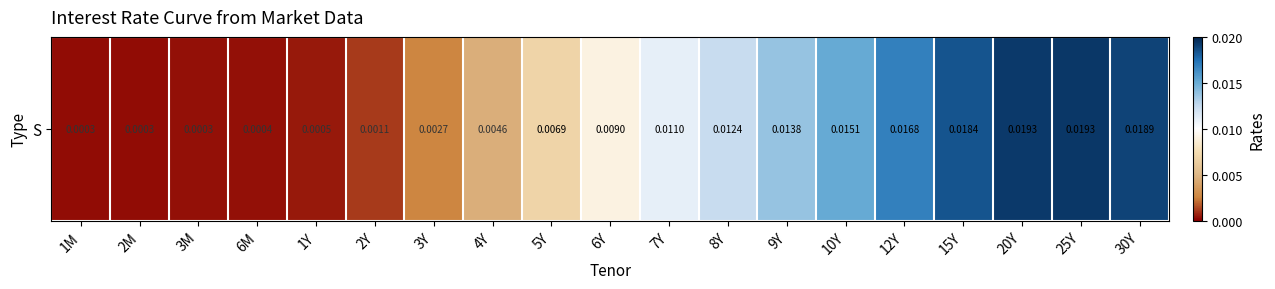

List the labels in order of value, largest first.

25Y, 20Y, 30Y, 15Y, 12Y, 10Y, 9Y, 8Y, 7Y, 6Y, 5Y, 4Y, 3Y, 2Y, 1Y, 6M, 3M, 2M, 1M